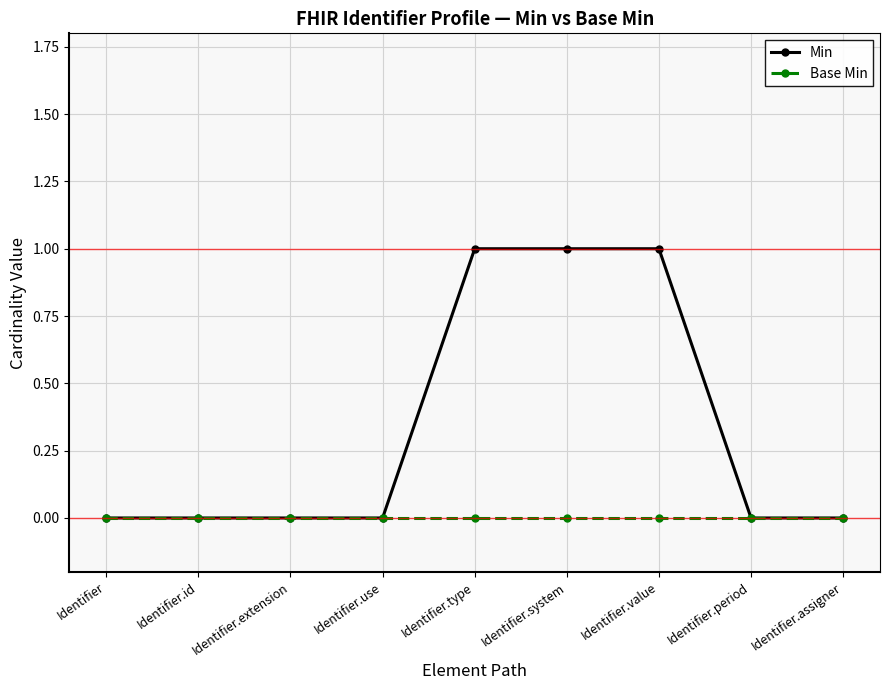

How many lines are shown in the chart?

2